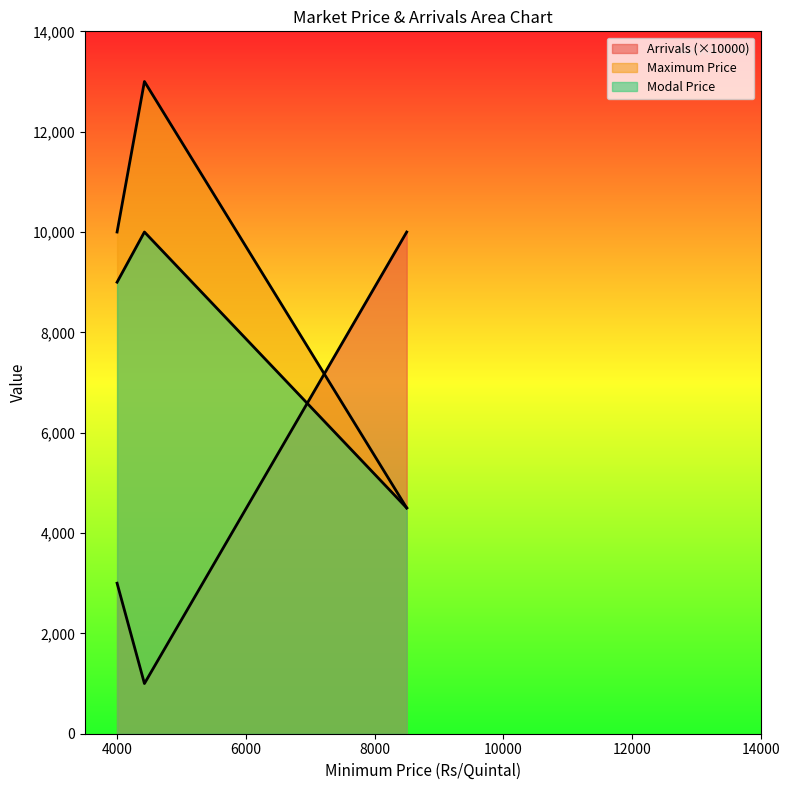

Rank the series by their average value, from lowest to highest.

Arrivals, Modal Price, Maximum Price